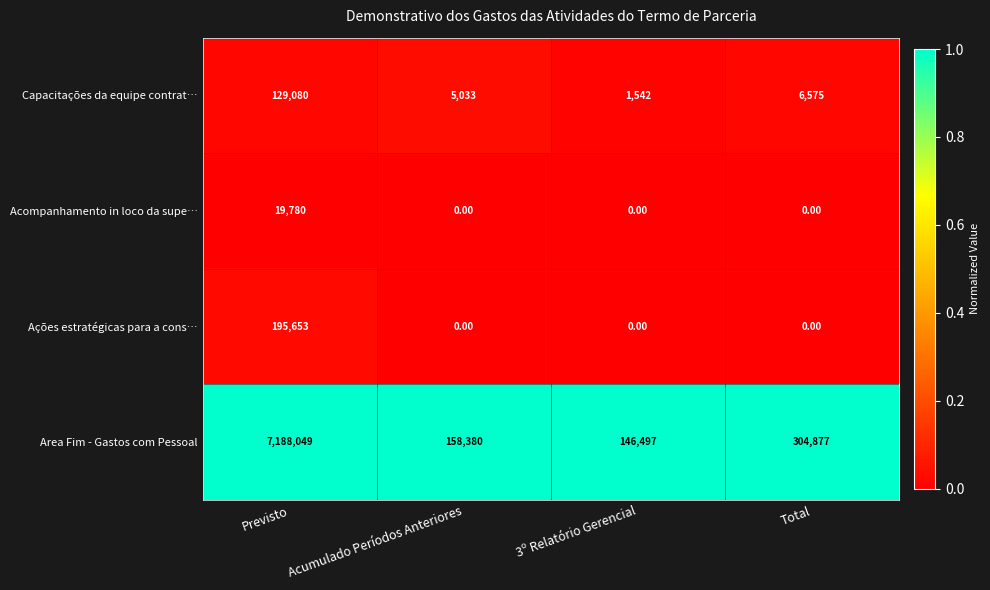

At how many categories does at least one series exceed 0?

4